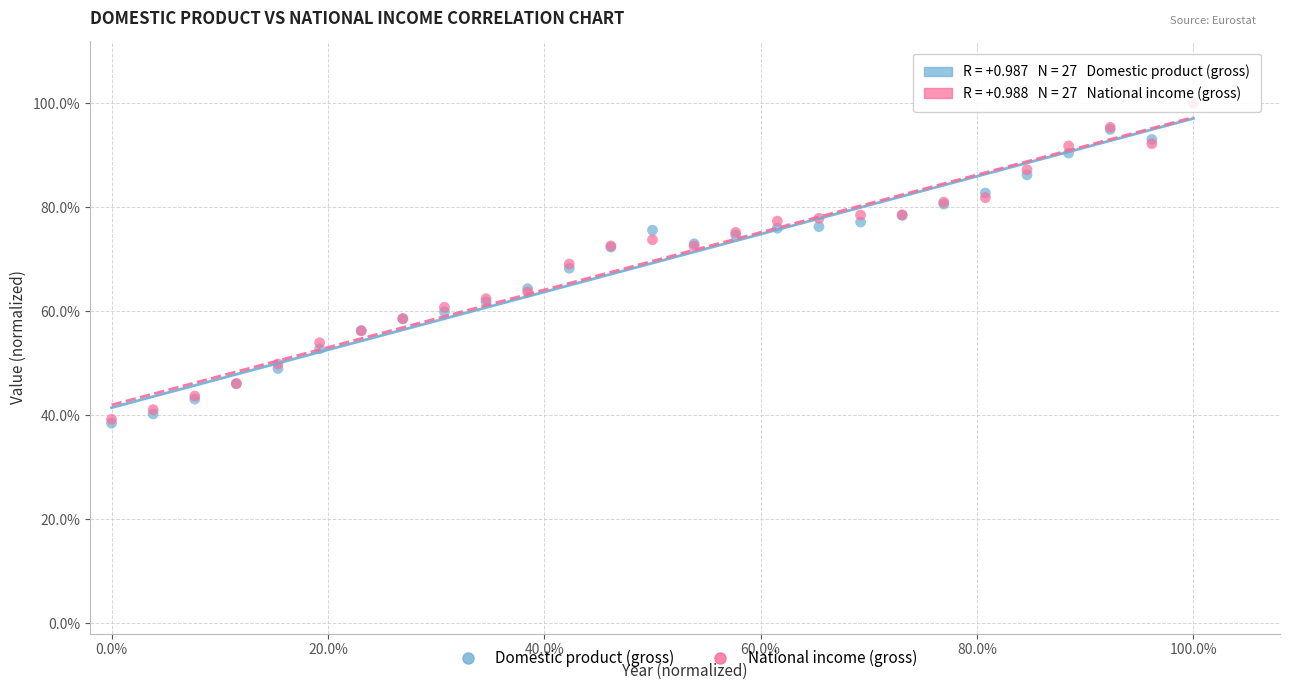

What are all the series names shown in the legend?

Domestic product (gross), National income (gross)